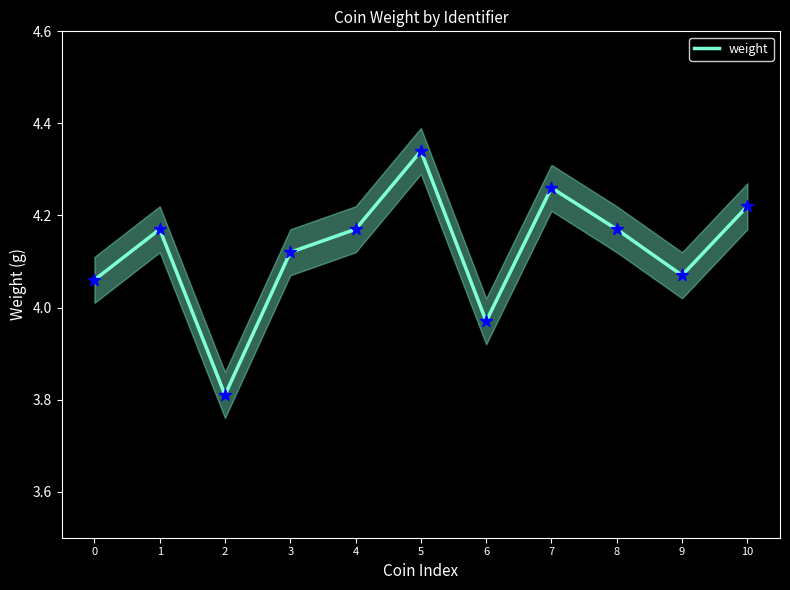

Between 7 and 0, which is larger?

7